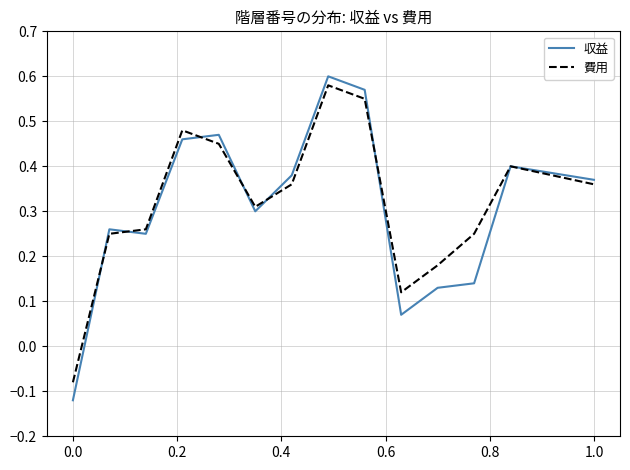

Which series changed the most between 0.0 and 1.0?

収益